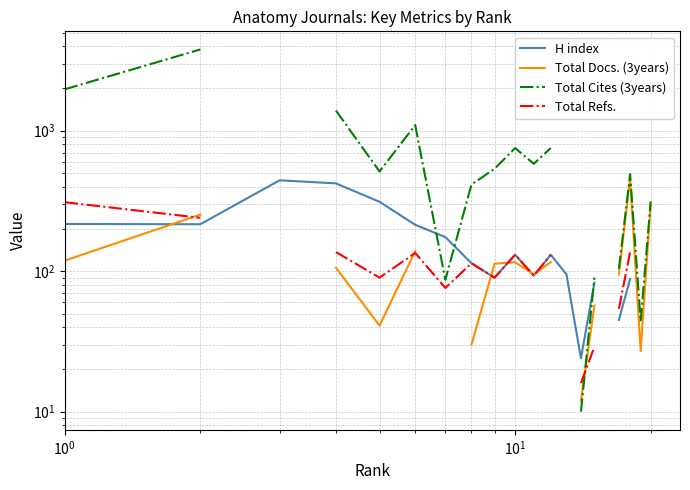

How many values in the Total Refs. series exceed 114?

7